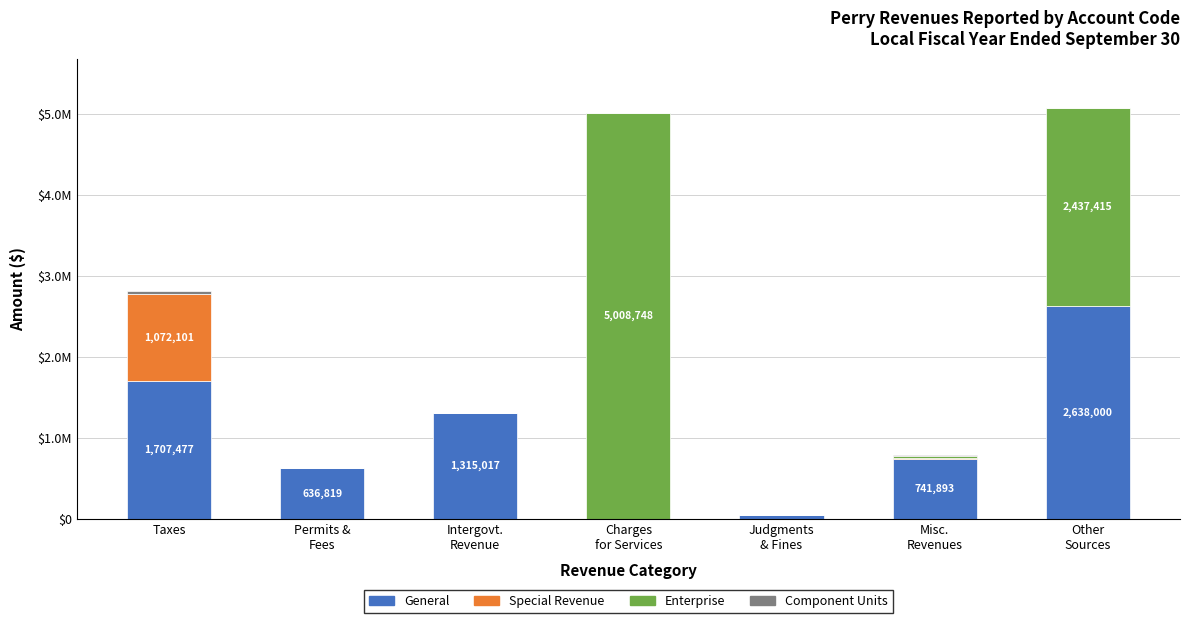

Which category has the lowest value in the General series?

Charges
for Services